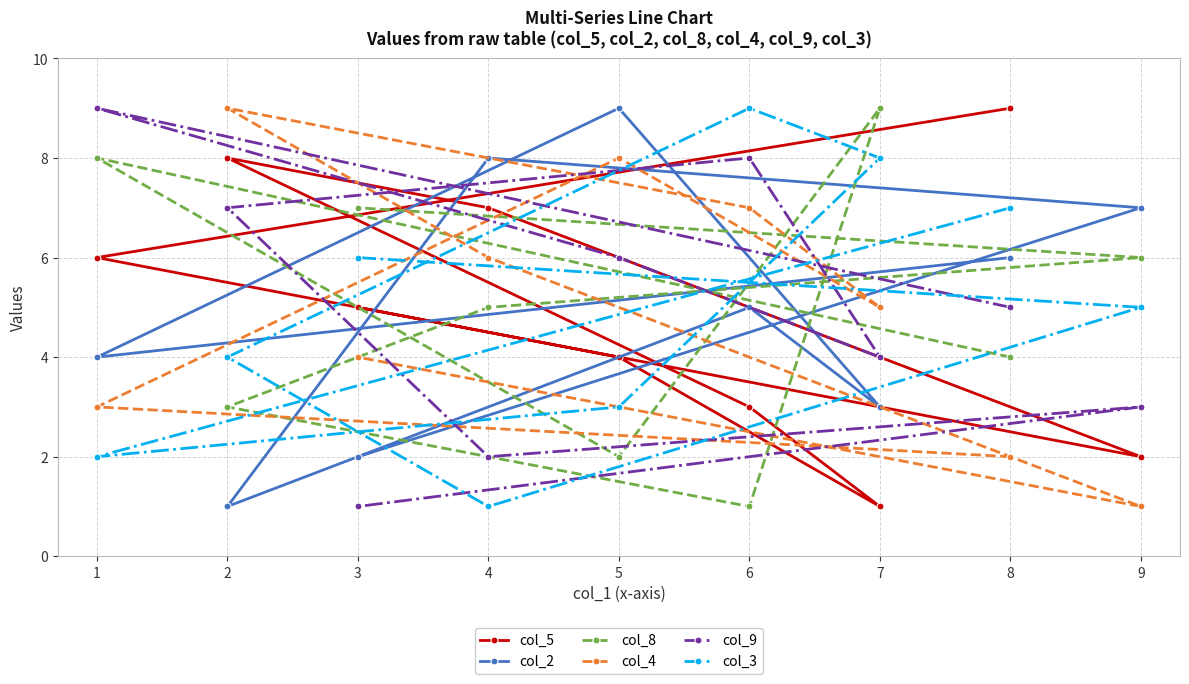

Which series changed the most between 1 and 5?

col_8